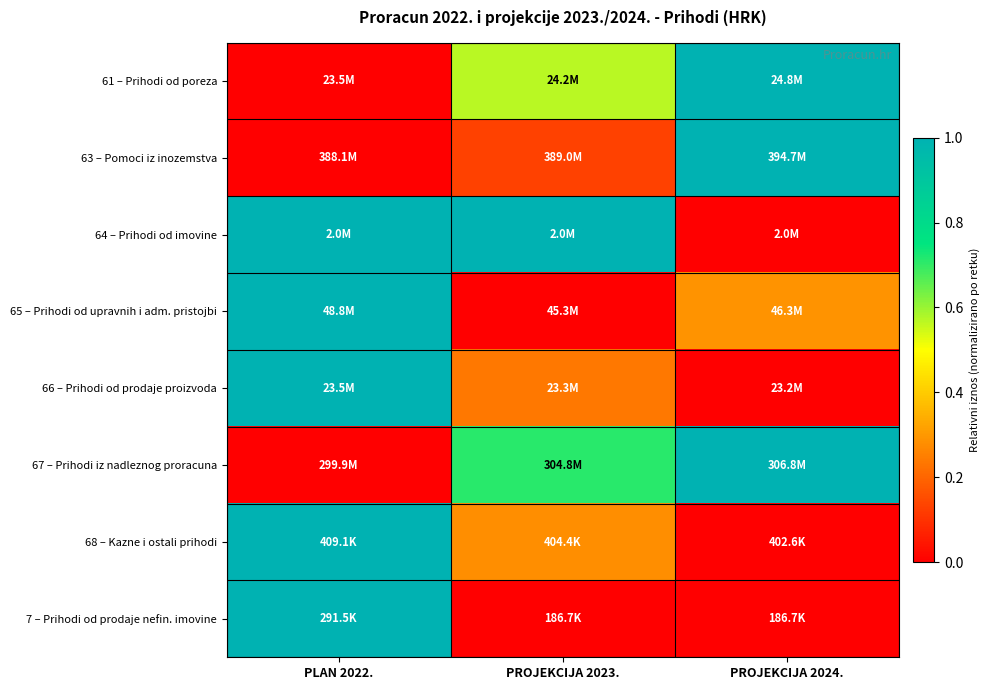

Reading left to right, list all the values displayed in this chart.

61 – Prihodi od poreza: PLAN 2022.=0.0	PROJEKCIJA 2023.=0.6	PROJEKCIJA 2024.=1.0
63 – Pomoci iz inozemstva: PLAN 2022.=0.0	PROJEKCIJA 2023.=0.1	PROJEKCIJA 2024.=1.0
64 – Prihodi od imovine: PLAN 2022.=1.0	PROJEKCIJA 2023.=1.0	PROJEKCIJA 2024.=0.0
65 – Prihodi od upravnih i adm. pristojbi: PLAN 2022.=1.0	PROJEKCIJA 2023.=0.0	PROJEKCIJA 2024.=0.3
66 – Prihodi od prodaje proizvoda: PLAN 2022.=1.0	PROJEKCIJA 2023.=0.2	PROJEKCIJA 2024.=0.0
67 – Prihodi iz nadleznog proracuna: PLAN 2022.=0.0	PROJEKCIJA 2023.=0.7	PROJEKCIJA 2024.=1.0
68 – Kazne i ostali prihodi: PLAN 2022.=1.0	PROJEKCIJA 2023.=0.3	PROJEKCIJA 2024.=0.0
7 – Prihodi od prodaje nefin. imovine: PLAN 2022.=1.0	PROJEKCIJA 2023.=0.0	PROJEKCIJA 2024.=0.0